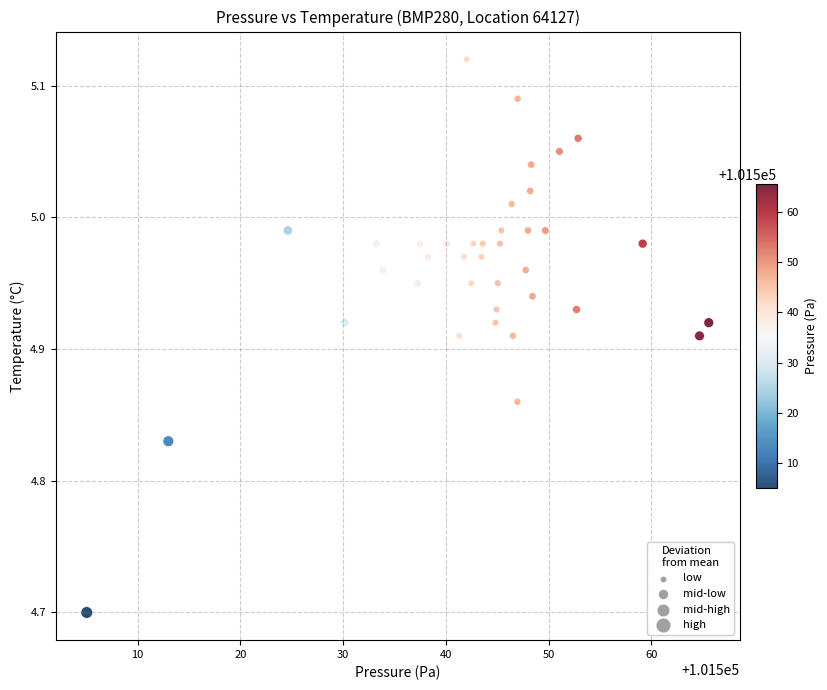

What Y value in the scatter plot is closest to 4?

4.7